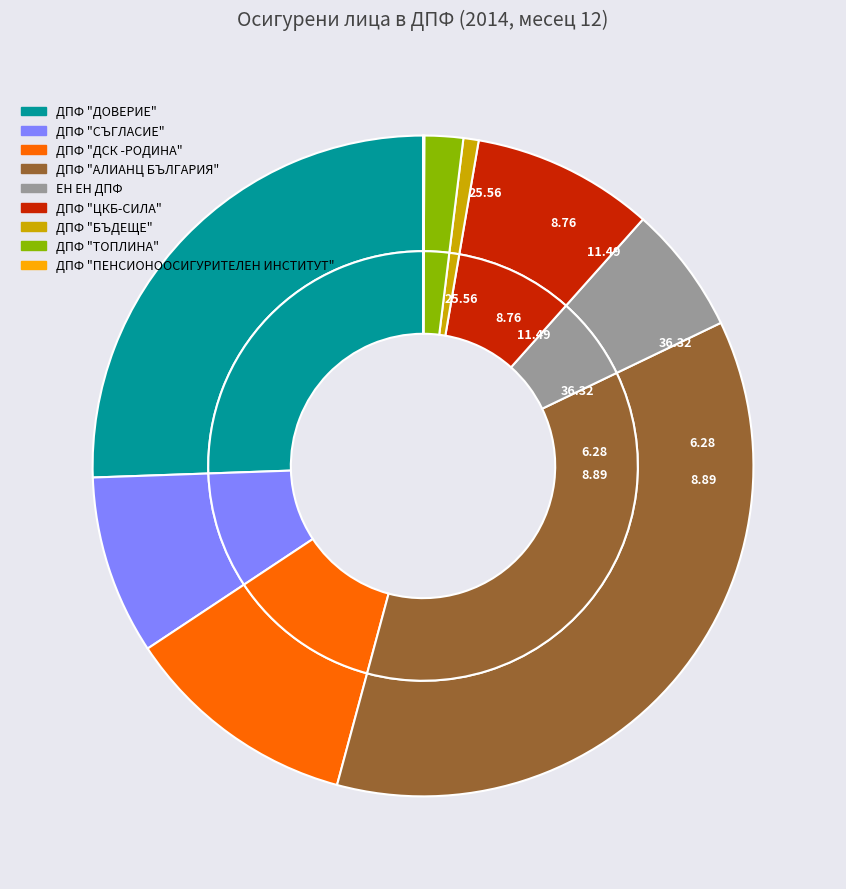

Which has a higher value, ДПФ "ДОВЕРИЕ" or ДПФ "СЪГЛАСИЕ"?

ДПФ "ДОВЕРИЕ"